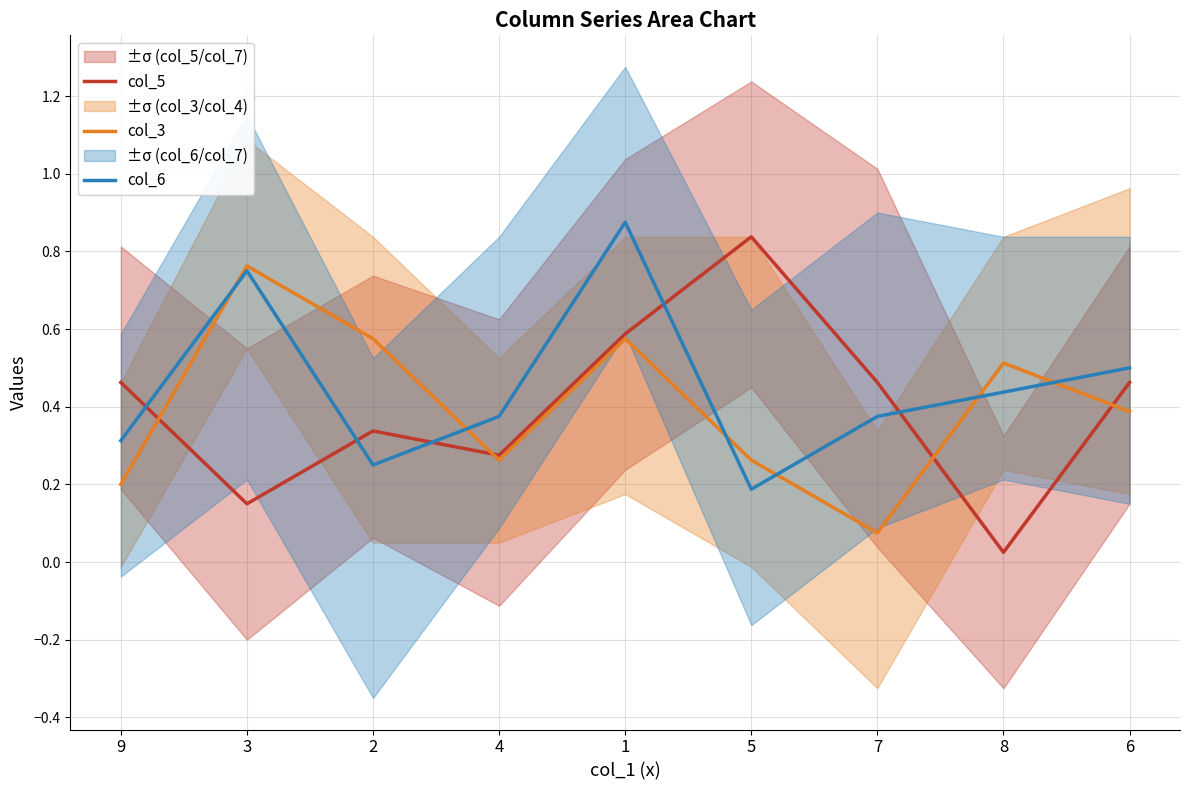

True or false: col_6 and col_5 cross at least once.

True